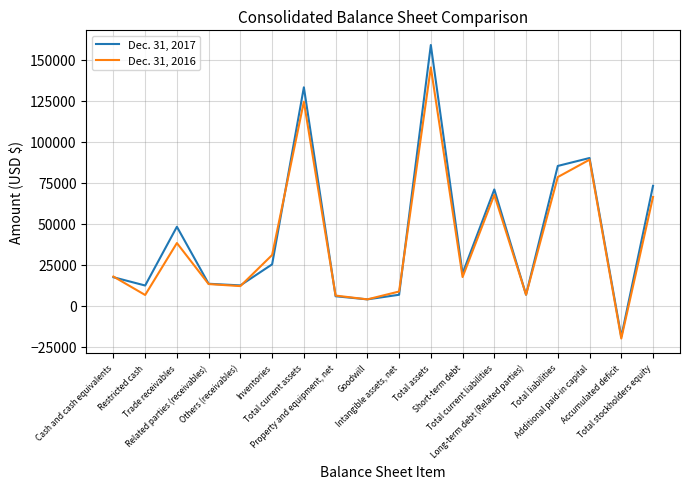

Which category has the highest value in the Dec. 31, 2016 series?

Total assets